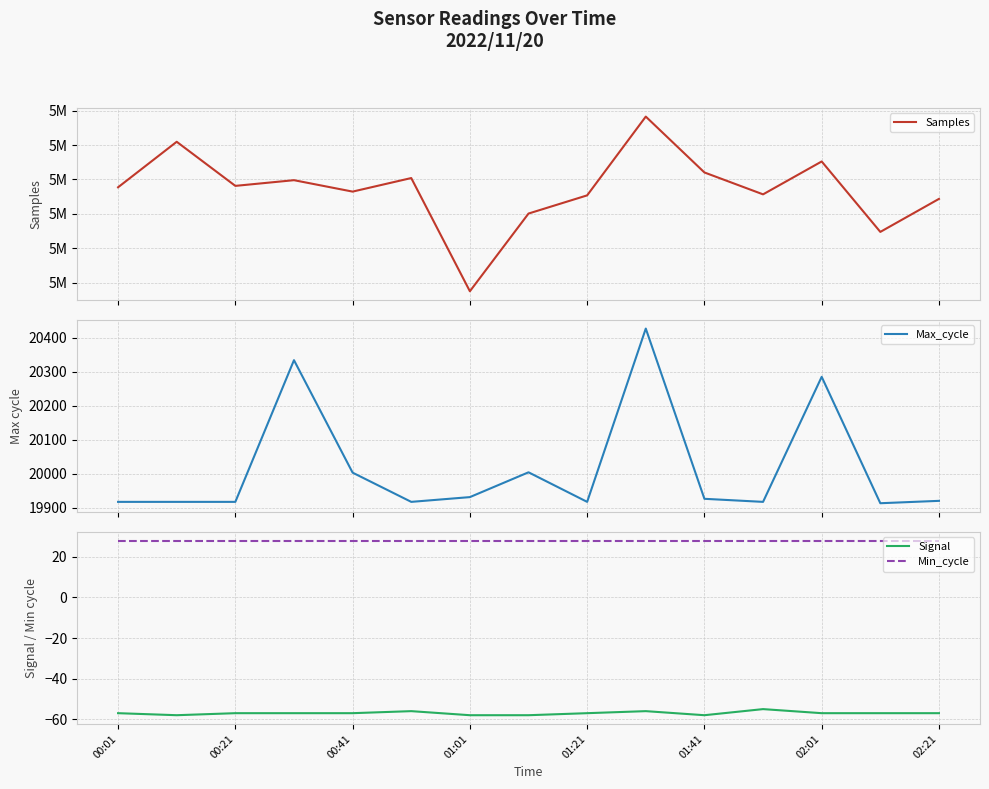

What is the sum of all Min_cycle values?

420